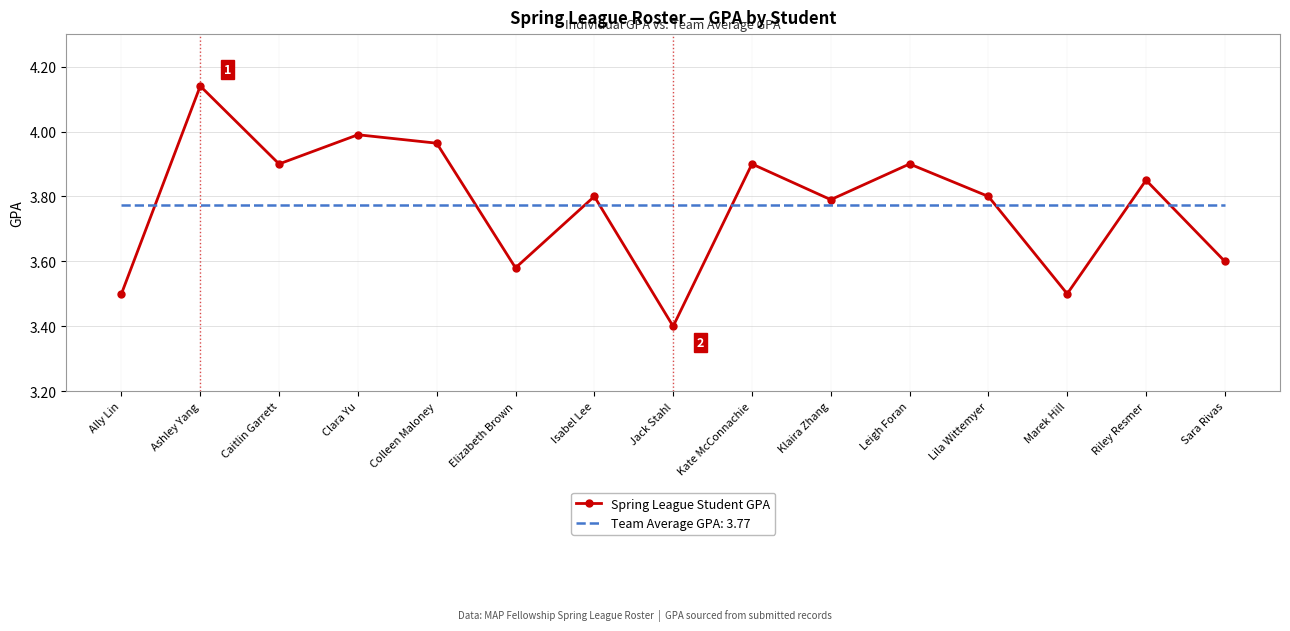

True or false: Spring League Student GPA has a value of 2.4 at Leigh Foran.

False